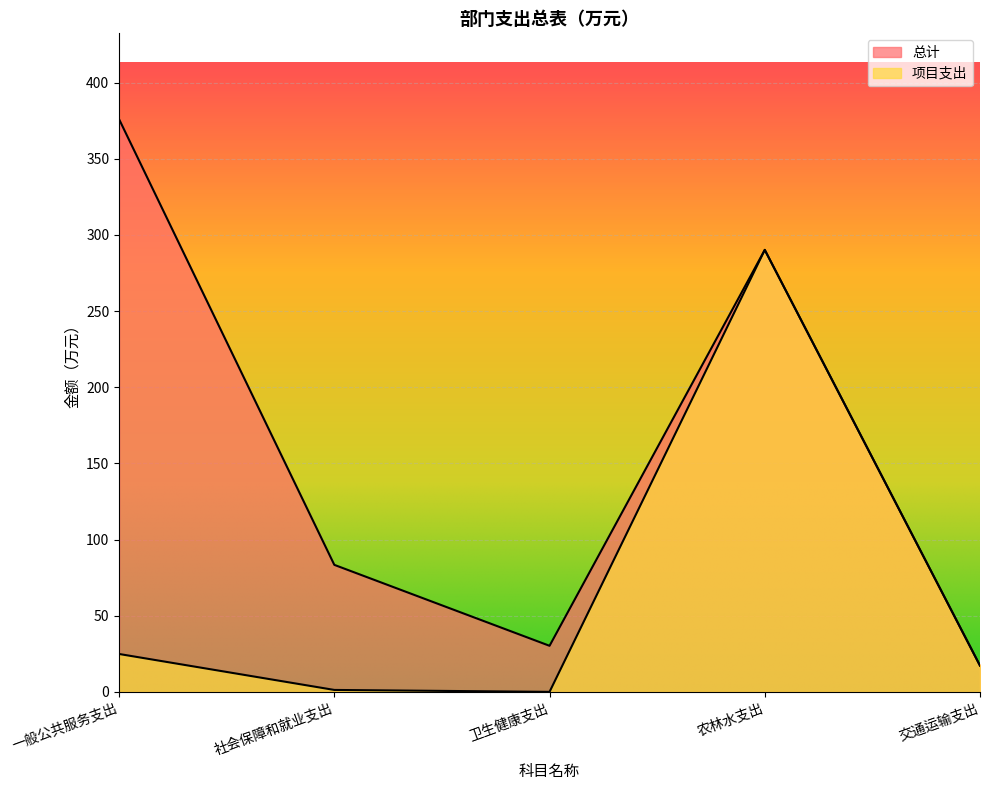

Reading left to right, list all the values displayed in this chart.

总计: 一般公共服务支出=376.0	社会保障和就业支出=83.4	卫生健康支出=30.2	农林水支出=290.2	交通运输支出=17.2
项目支出: 一般公共服务支出=24.9	社会保障和就业支出=1.3	卫生健康支出=0.0	农林水支出=290.2	交通运输支出=17.2